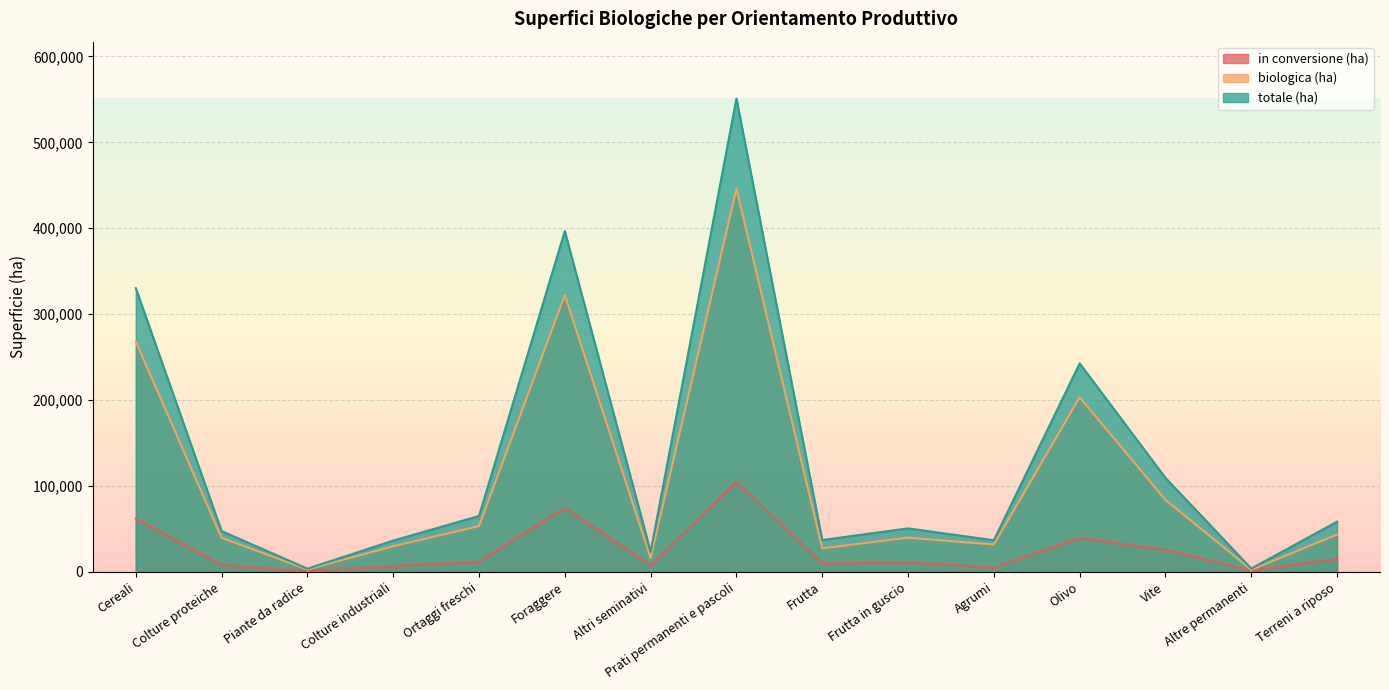

At which category does biologica (ha) reach its first local valley?

Piante da radice